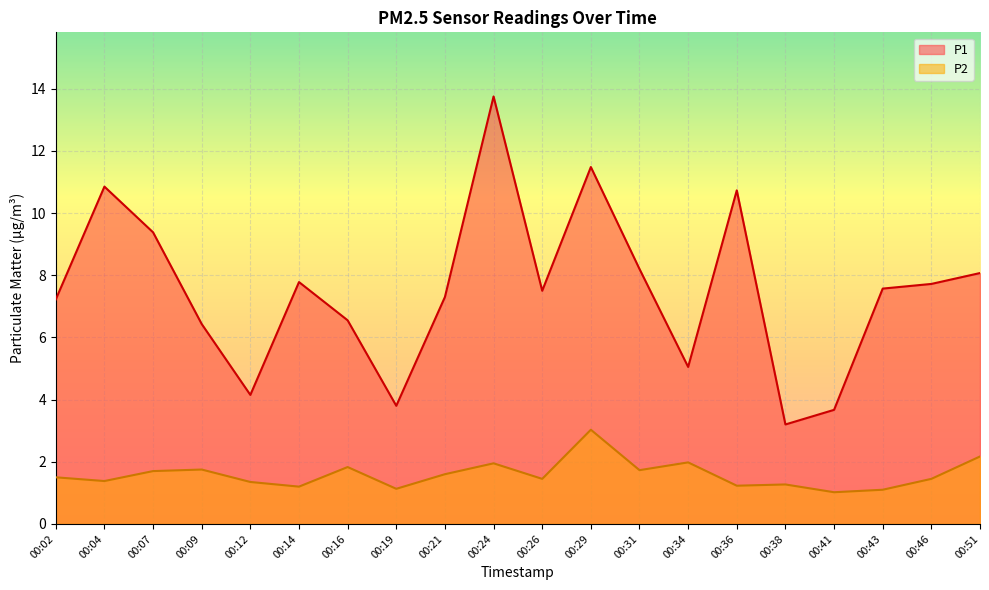

Which series changed the most between 00:07 and 00:29?

P1